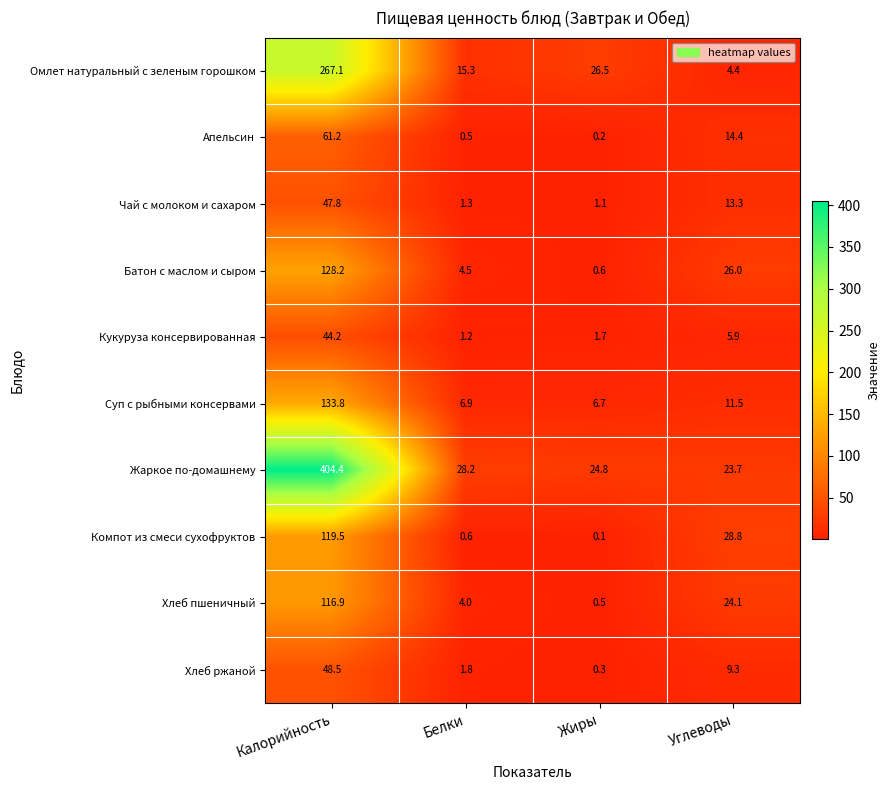

What is the total value across all series at Углеводы?

161.4